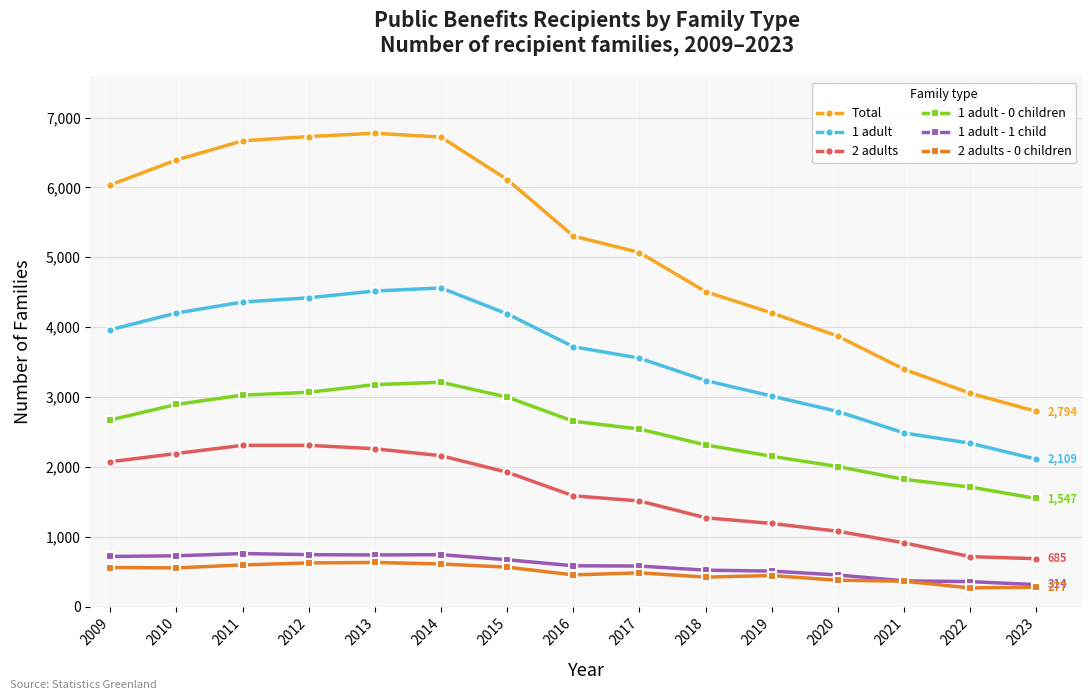

What is the sum of the 1 adult - 0 children values at 2020 and 2013?

5181